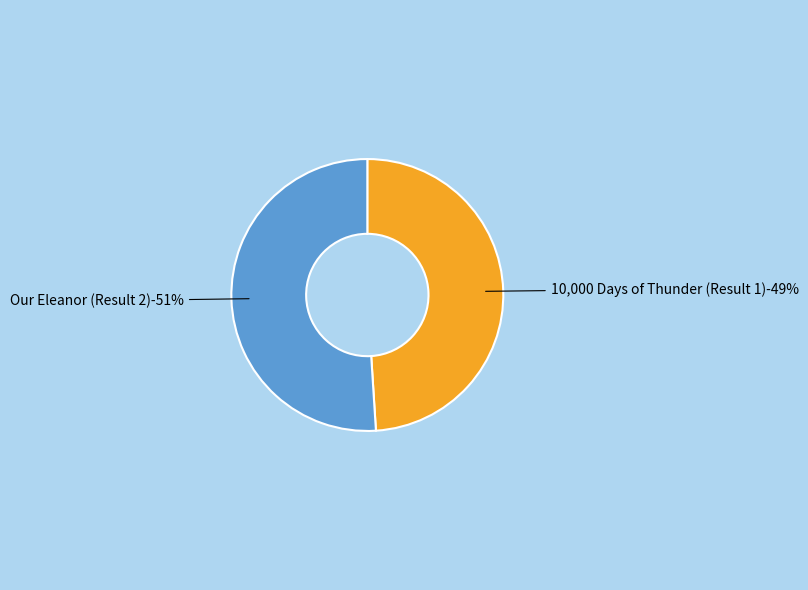

Approximately how many times larger is the value at Our Eleanor (Result 2) compared to 10,000 Days of Thunder (Result 1)?

1.0